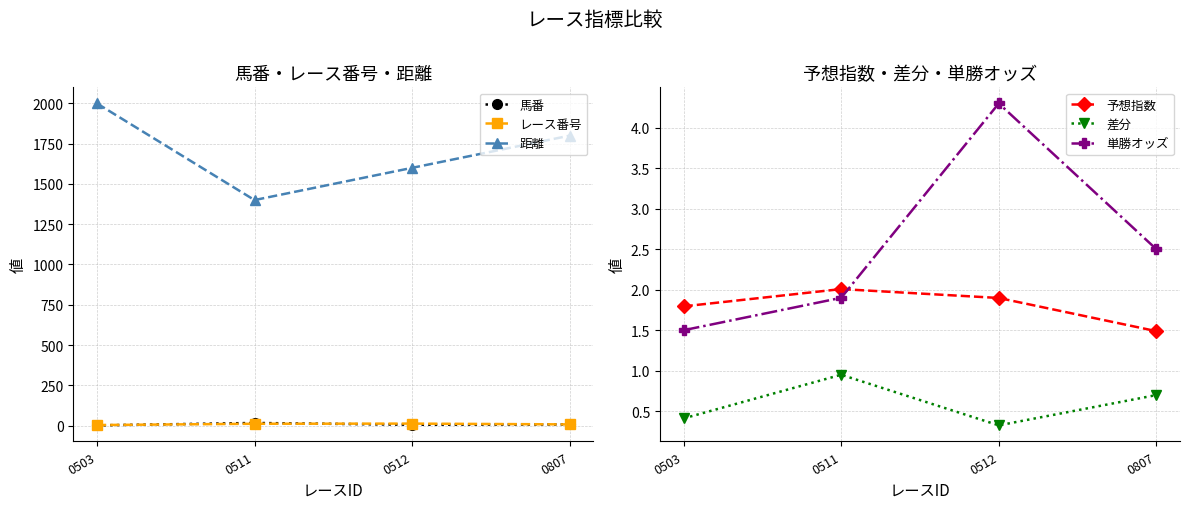

True or false: 距離 has a value of 1600.0 at 0512.

True